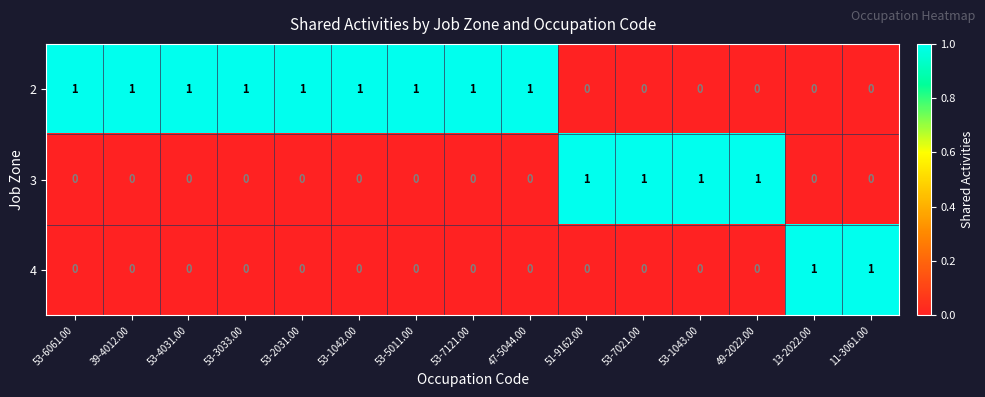

How many series are shown in this chart?

3